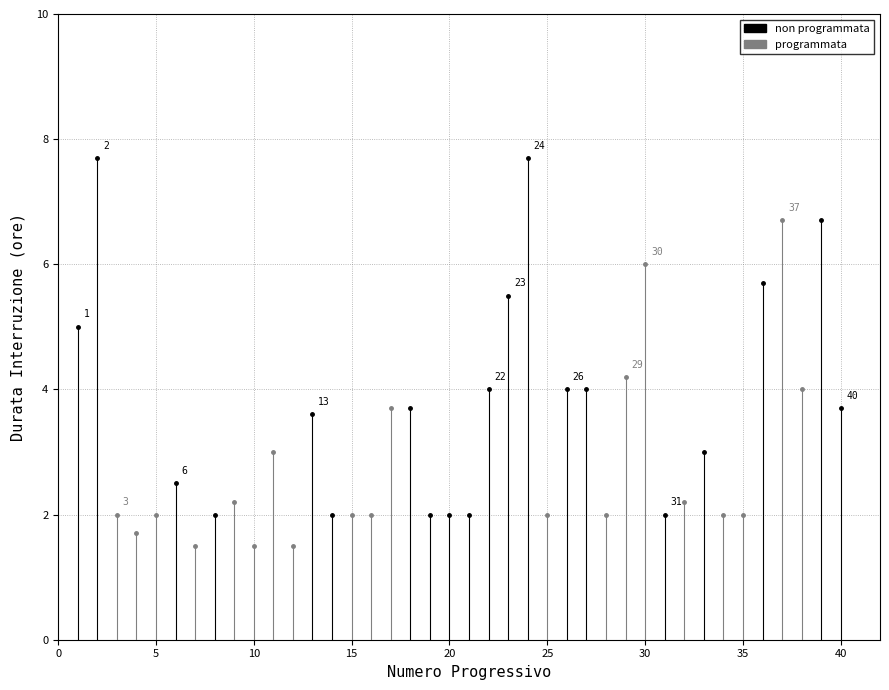

Which series contains the highest Y value?

non programmata